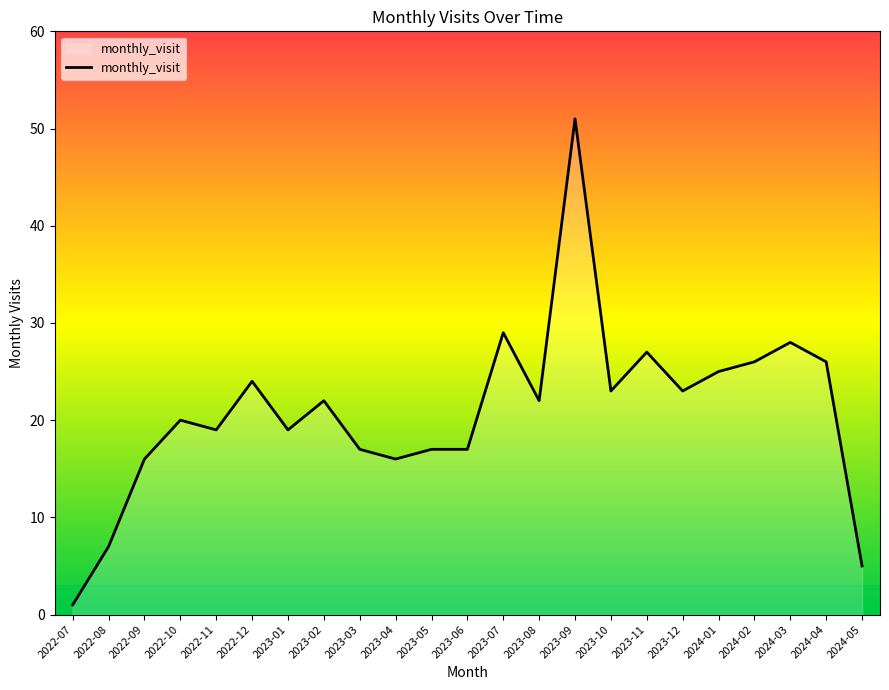

How many lines are shown in the chart?

1